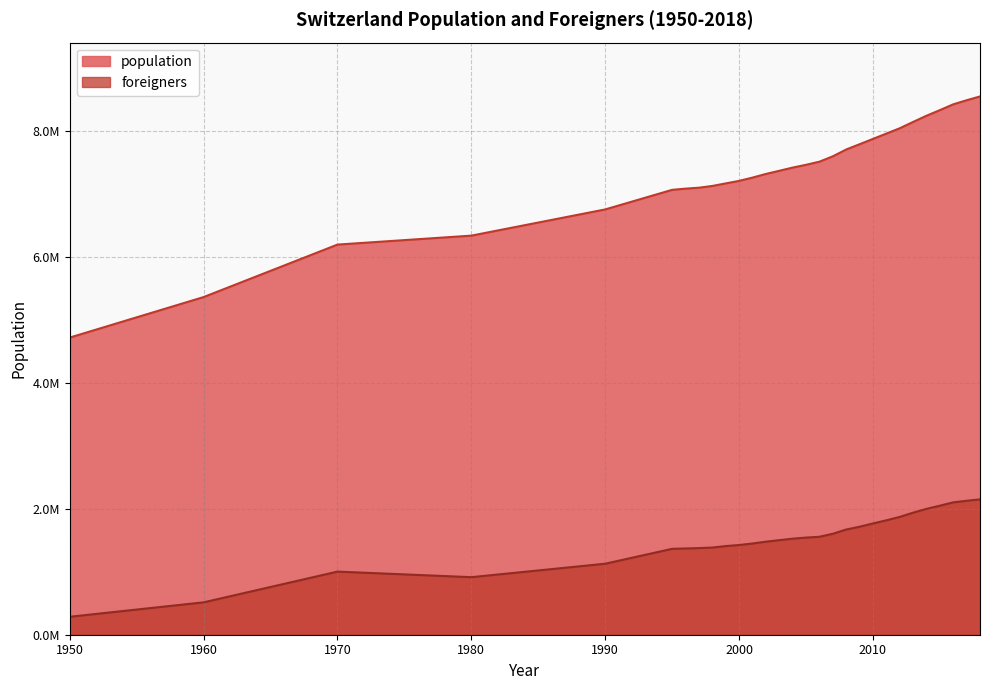

At which category does the chart reach its peak across all series?

2018